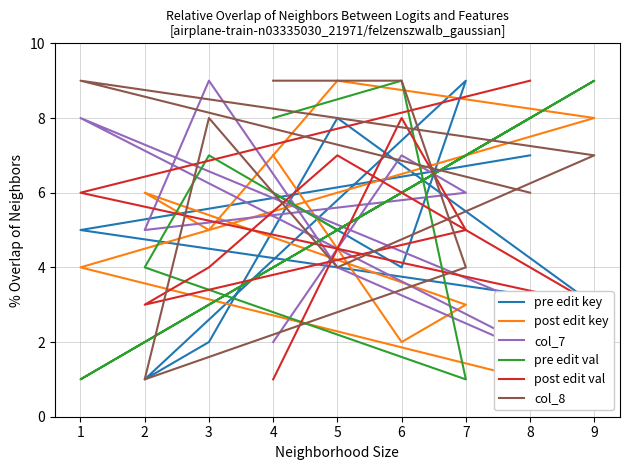

What is the difference between the maximum and minimum values in the pre edit val series?

8